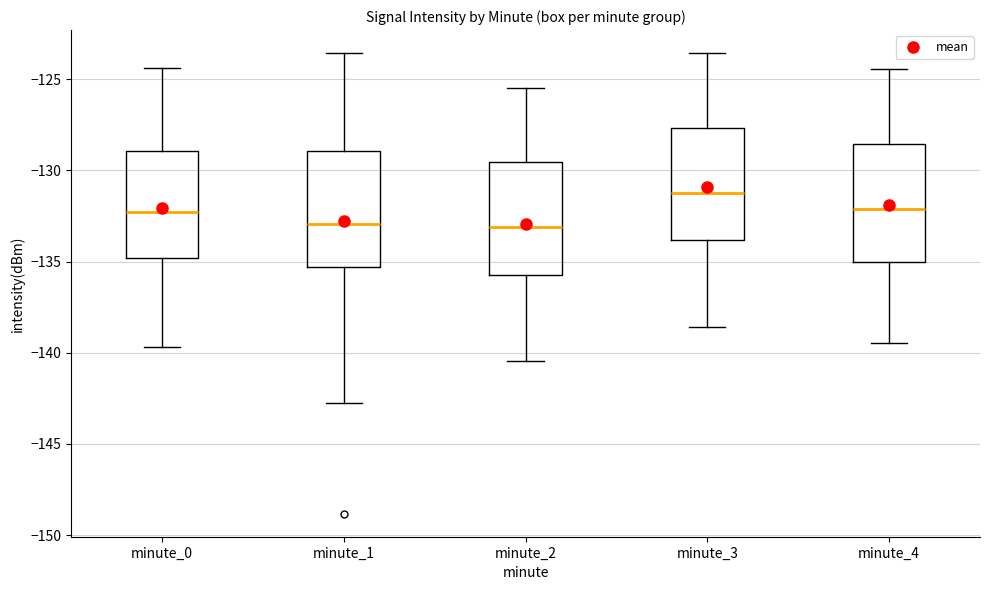

Reading left to right, read every box against the y-axis: the position of its median line, the range the box covers, and the ends of its whiskers. The values are not printed on the chart, so give them approximately, as read against the axis.

minute_0: median -132.5, box -135.0 to -129.0, whiskers -139.5 to -124.5
minute_1: median -133.0, box -135.5 to -129.0, whiskers -142.5 to -123.5
minute_2: median -133.0, box -136.0 to -129.5, whiskers -140.5 to -125.5
minute_3: median -131.0, box -134.0 to -127.5, whiskers -138.5 to -123.5
minute_4: median -132.0, box -135.0 to -128.5, whiskers -139.5 to -124.5